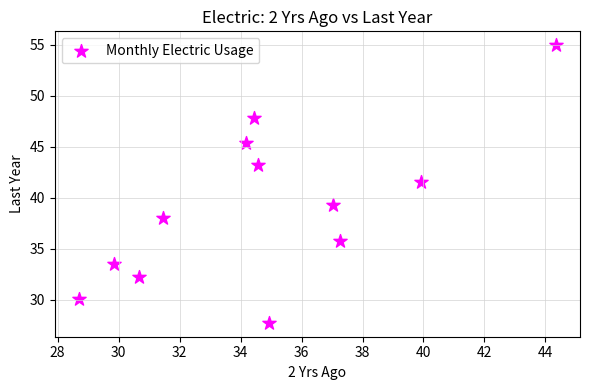

What is the average Y value?

39.1